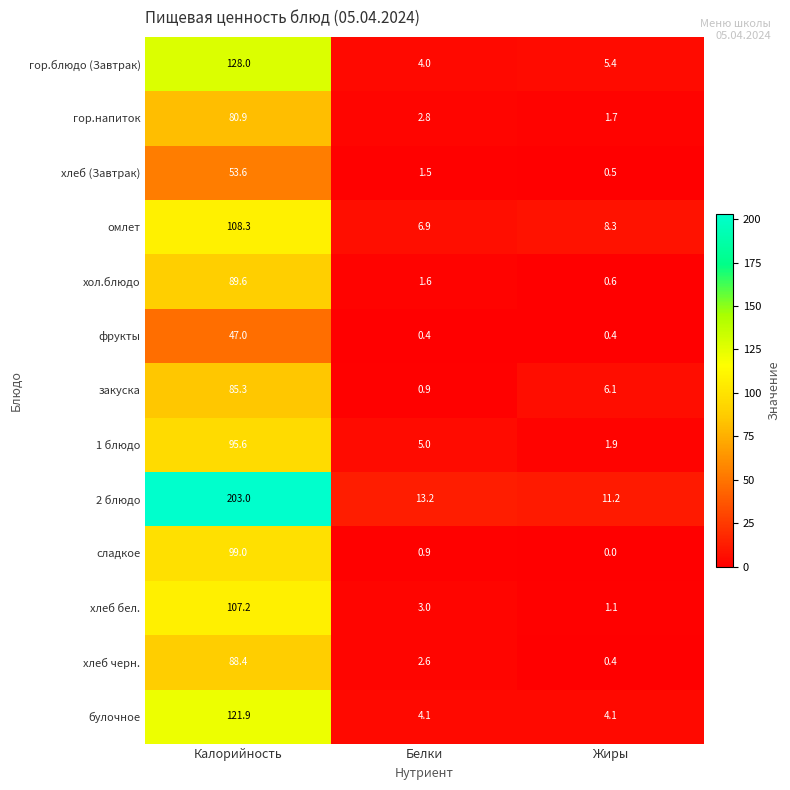

Rank the series by their maximum value, from lowest to highest.

фрукты, хлеб (Завтрак), гор.напиток, закуска, хлеб черн., хол.блюдо, 1 блюдо, сладкое, хлеб бел., омлет, булочное, гор.блюдо (Завтрак), 2 блюдо